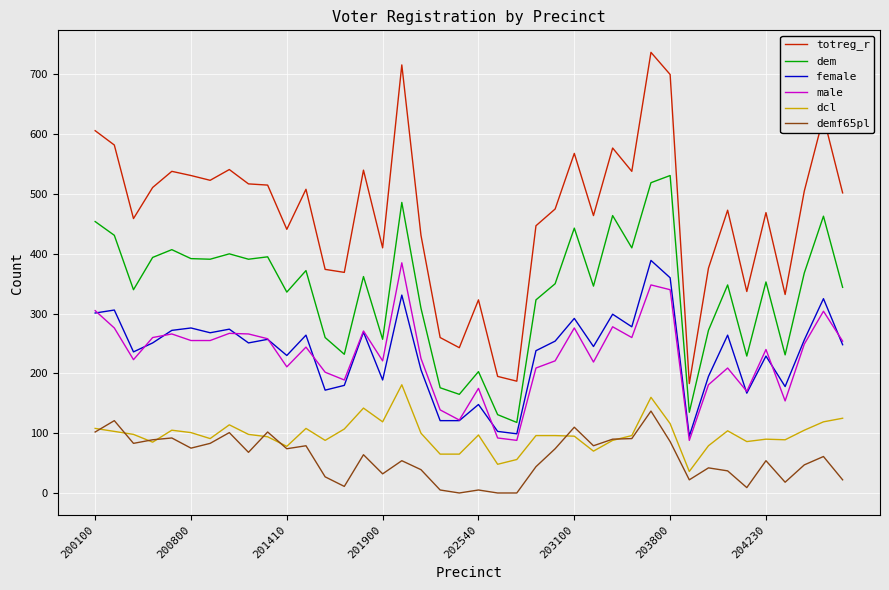

Which series has the largest range (max minus min)?

totreg_r